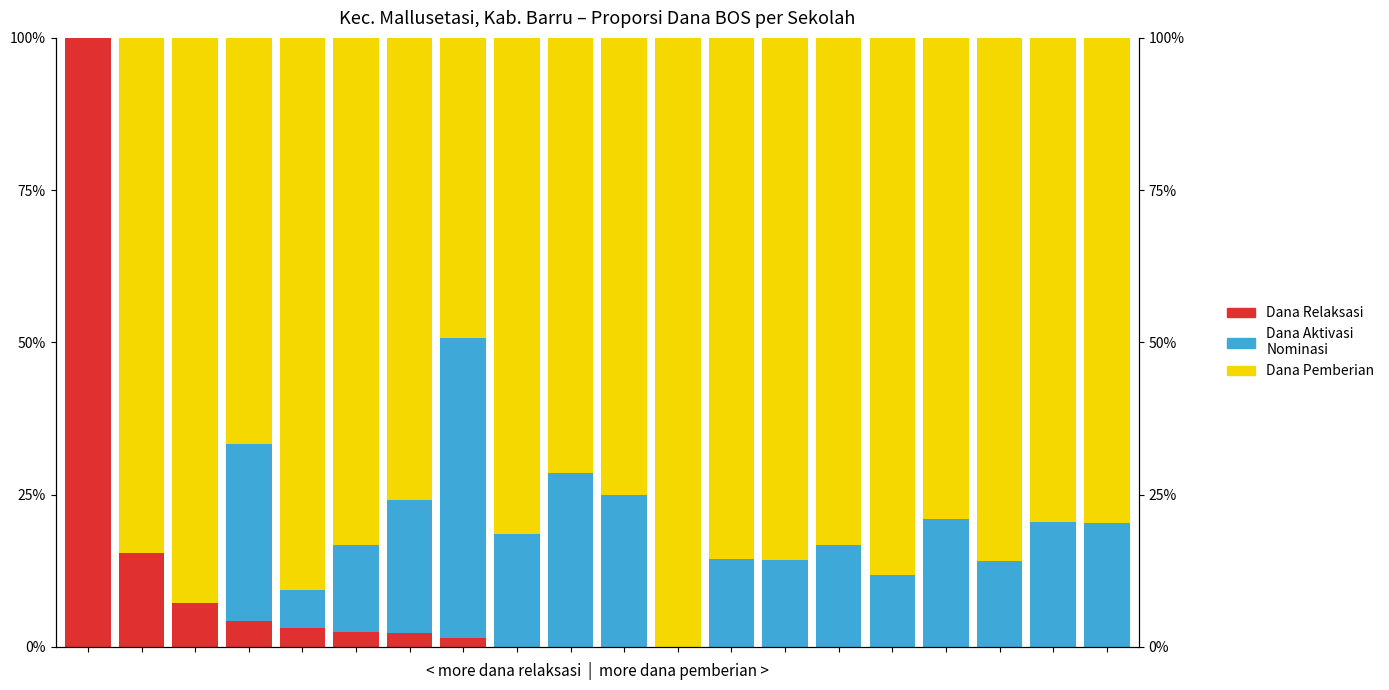

Reading right to left, extract all data points from this chart.

Dana Relaksasi: 19=0.0	18=0.0	17=0.0	16=0.0	15=0.0	14=0.0	13=0.0	12=0.0	11=0.0	10=0.0	9=0.0	8=0.0	7=0.0	6=0.0	5=0.0	4=0.0	3=0.0	2=0.1	1=0.2	0=1.0
Dana Aktivasi Nominasi: 19=0.2	18=0.2	17=0.1	16=0.2	15=0.1	14=0.2	13=0.1	12=0.1	11=0.0	10=0.2	9=0.3	8=0.2	7=0.5	6=0.2	5=0.1	4=0.1	3=0.3	2=0.0	1=0.0	0=0.0
Dana Pemberian: 19=0.8	18=0.8	17=0.9	16=0.8	15=0.9	14=0.8	13=0.9	12=0.9	11=1.0	10=0.8	9=0.7	8=0.8	7=0.5	6=0.8	5=0.8	4=0.9	3=0.7	2=0.9	1=0.8	0=0.0